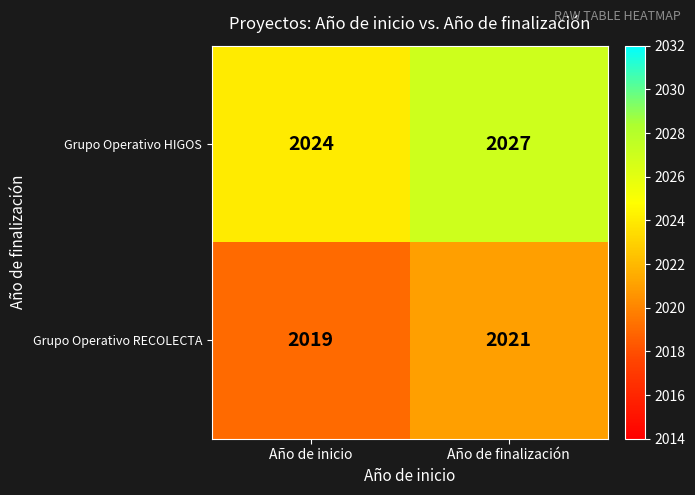

What is the total value across all series at Año de inicio?

4043